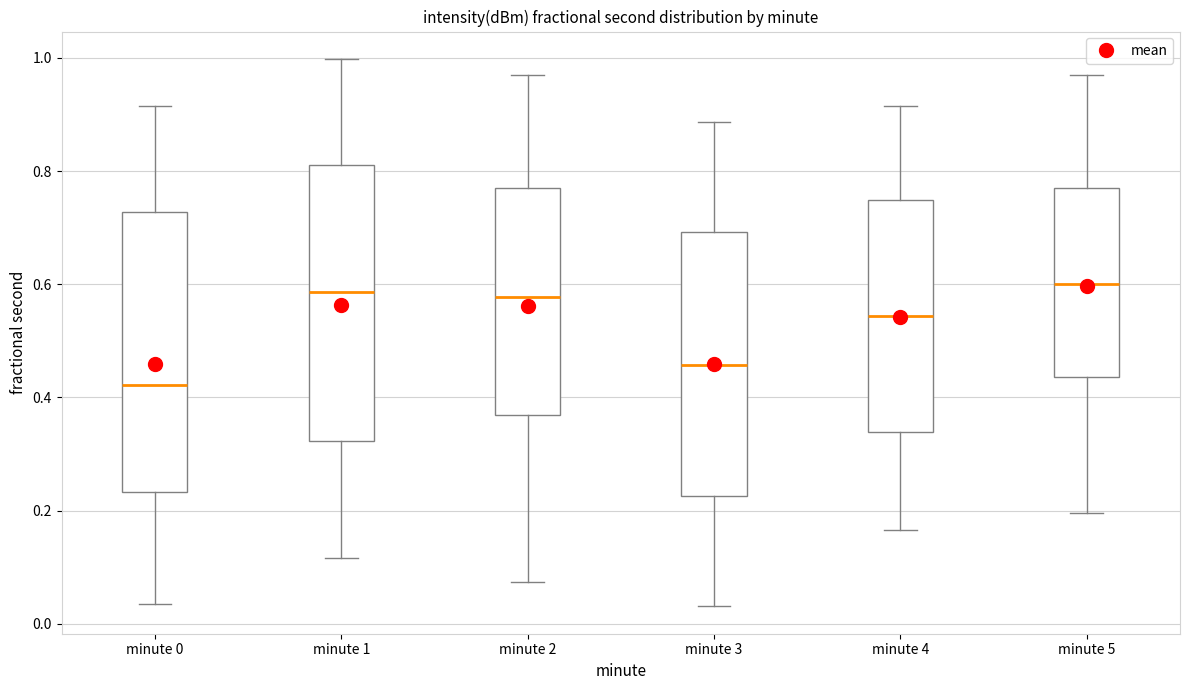

Reading left to right, read every box against the y-axis: the position of its median line, the range the box covers, and the ends of its whiskers. The values are not printed on the chart, so give them approximately, as read against the axis.

minute 0: median 0.42, box 0.24 to 0.72, whiskers 0.04 to 0.92
minute 1: median 0.58, box 0.32 to 0.82, whiskers 0.12 to 1.00
minute 2: median 0.58, box 0.36 to 0.78, whiskers 0.08 to 0.96
minute 3: median 0.46, box 0.22 to 0.70, whiskers 0.04 to 0.88
minute 4: median 0.54, box 0.34 to 0.74, whiskers 0.16 to 0.92
minute 5: median 0.60, box 0.44 to 0.78, whiskers 0.20 to 0.96